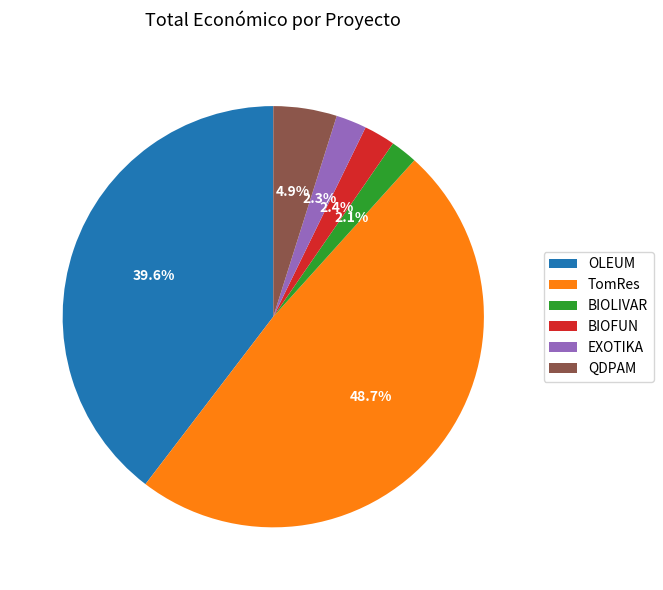

Which category has the biggest portion of the pie?

TomRes